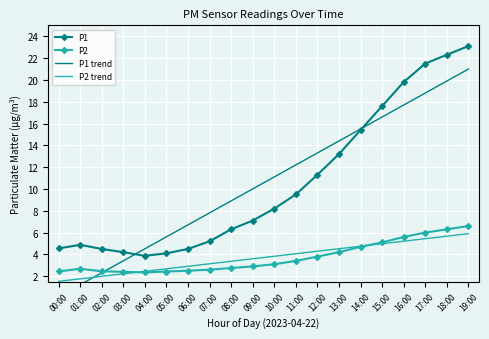

Reading left to right, list all the values displayed in this chart.

P1: 4.5	4.9	4.5	4.2	3.9	4.1	4.5	5.2	6.3	7.1	8.2	9.5	11.3	13.2	15.4	17.6	19.8	21.5	22.3	23.1
P2: 2.4	2.7	2.5	2.4	2.4	2.4	2.5	2.6	2.8	2.9	3.1	3.4	3.8	4.2	4.7	5.1	5.6	6.0	6.3	6.6
P1 trend: 0.1	1.2	2.3	3.4	4.5	5.6	6.7	7.8	8.9	10.0	11.1	12.2	13.3	14.4	15.5	16.6	17.7	18.8	19.9	21.0
P2 trend: 1.5	1.8	2.0	2.2	2.4	2.7	2.9	3.1	3.4	3.6	3.8	4.1	4.3	4.5	4.8	5.0	5.2	5.4	5.7	5.9